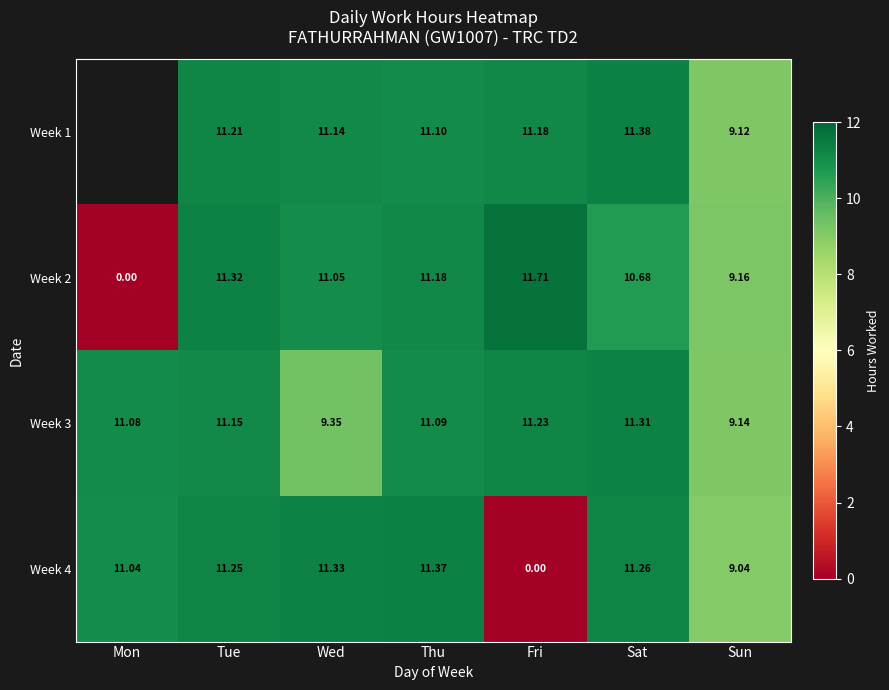

What value does the Week 2 series have at Thu?

11.2